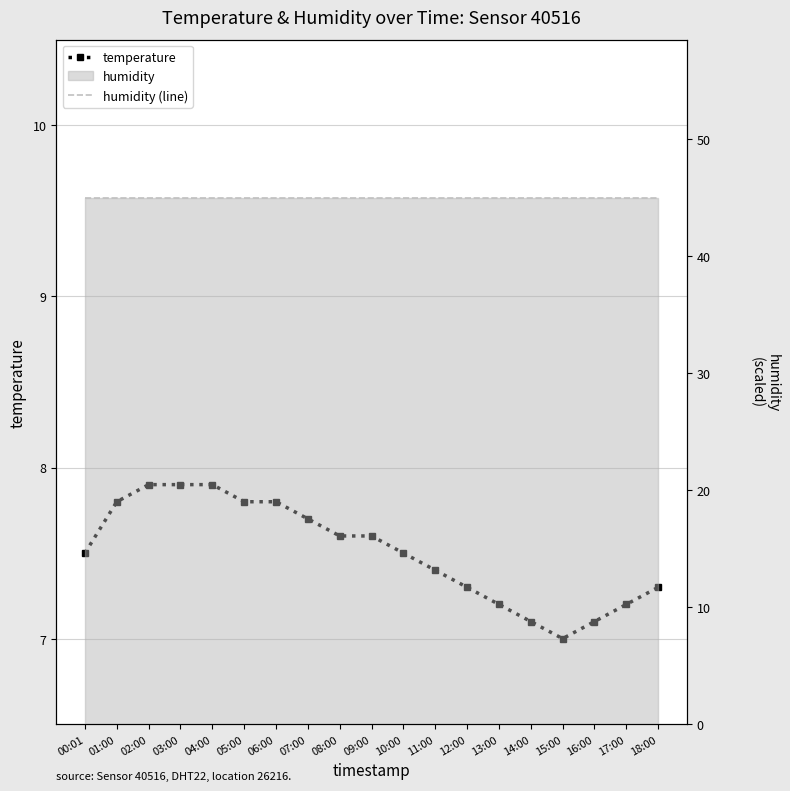

Reading left to right, what are all the values shown in this chart?

temperature: 00:01=7.5	01:00=7.8	02:00=7.9	03:00=7.9	04:00=7.9	05:00=7.8	06:00=7.8	07:00=7.7	08:00=7.6	09:00=7.6	10:00=7.5	11:00=7.4	12:00=7.3	13:00=7.2	14:00=7.1	15:00=7.0	16:00=7.1	17:00=7.2	18:00=7.3
humidity (line): 00:01=45.0	01:00=45.0	02:00=45.0	03:00=45.0	04:00=45.0	05:00=45.0	06:00=45.0	07:00=45.0	08:00=45.0	09:00=45.0	10:00=45.0	11:00=45.0	12:00=45.0	13:00=45.0	14:00=45.0	15:00=45.0	16:00=45.0	17:00=45.0	18:00=45.0